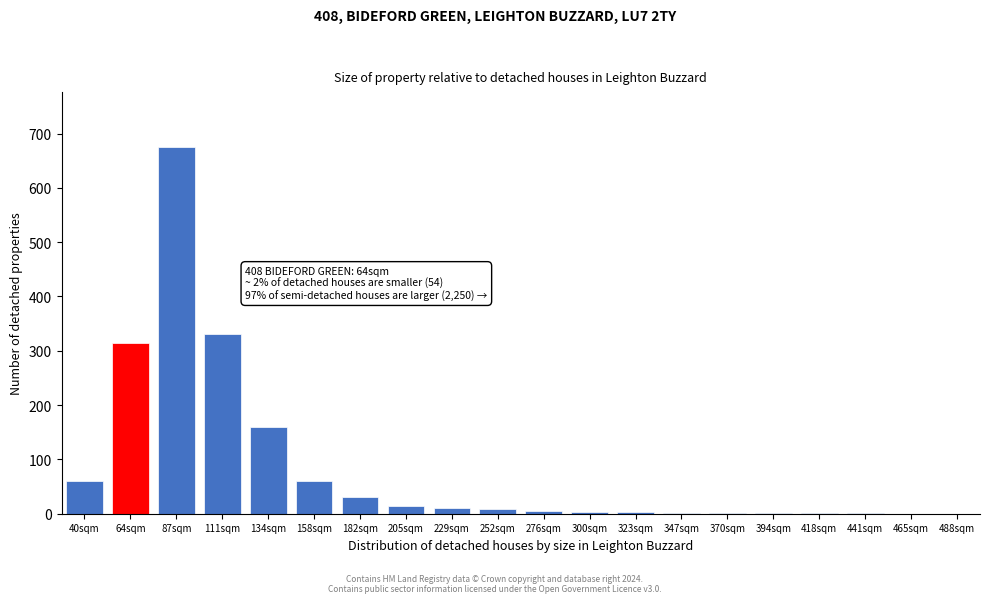

What is the sum of all values?

1681